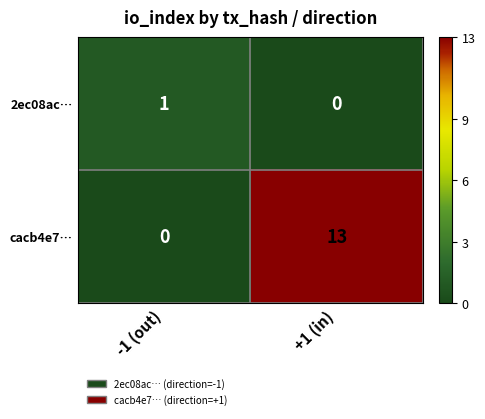

At which category is the sum across all series the highest?

+1 (in)